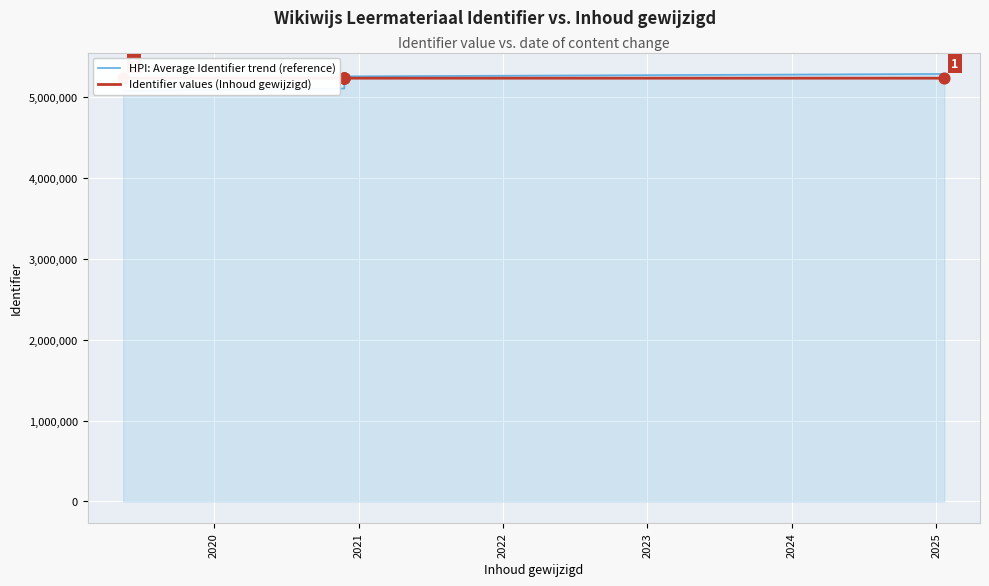

What are all the series names shown in the legend?

HPI: Average Identifier trend (reference), Identifier values (Inhoud gewijzigd)